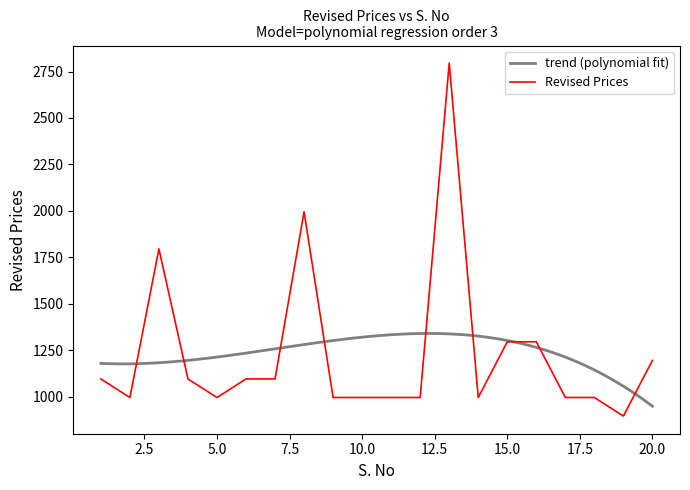

How many series are shown in this chart?

1